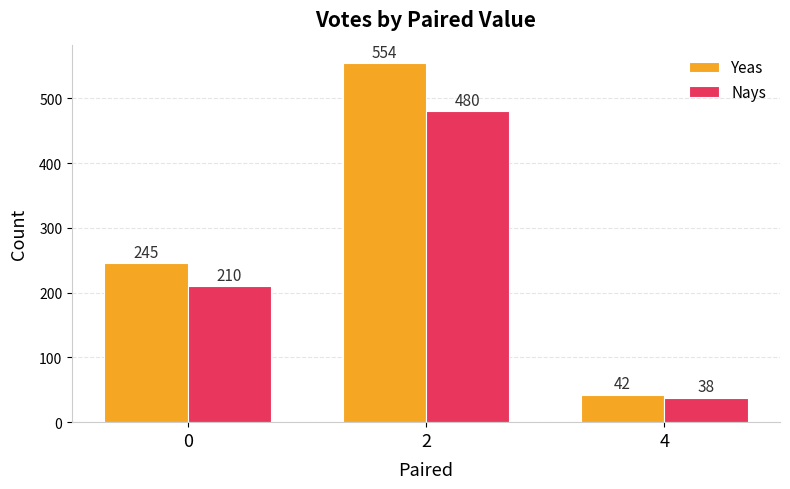

What are all the series names shown in the legend?

Yeas, Nays